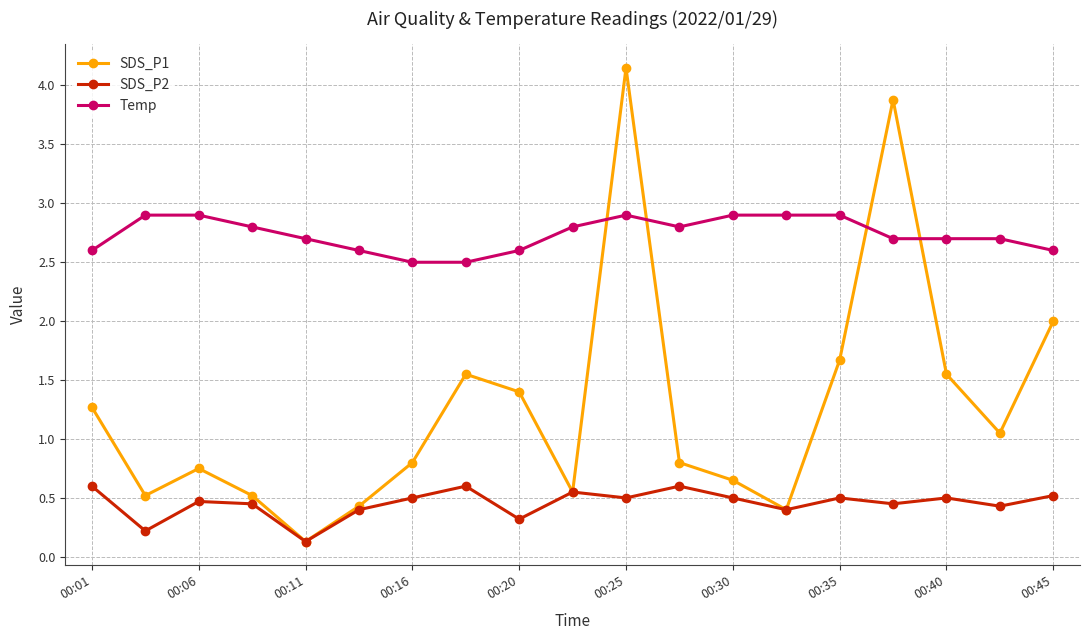

How many interior local peaks does the SDS_P1 series have?

4